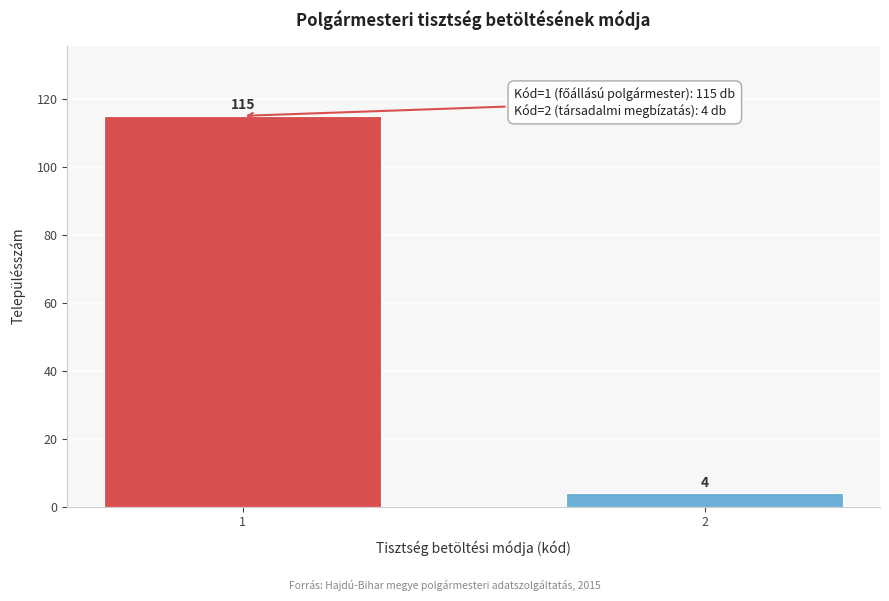

Reading left to right, what are all the values shown in this chart?

115	4